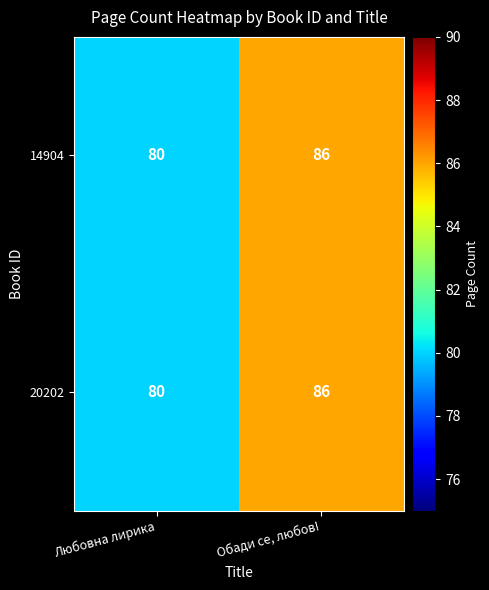

What is the sum of the 14904 values at Обади се, любов! and Любовна лирика?

166